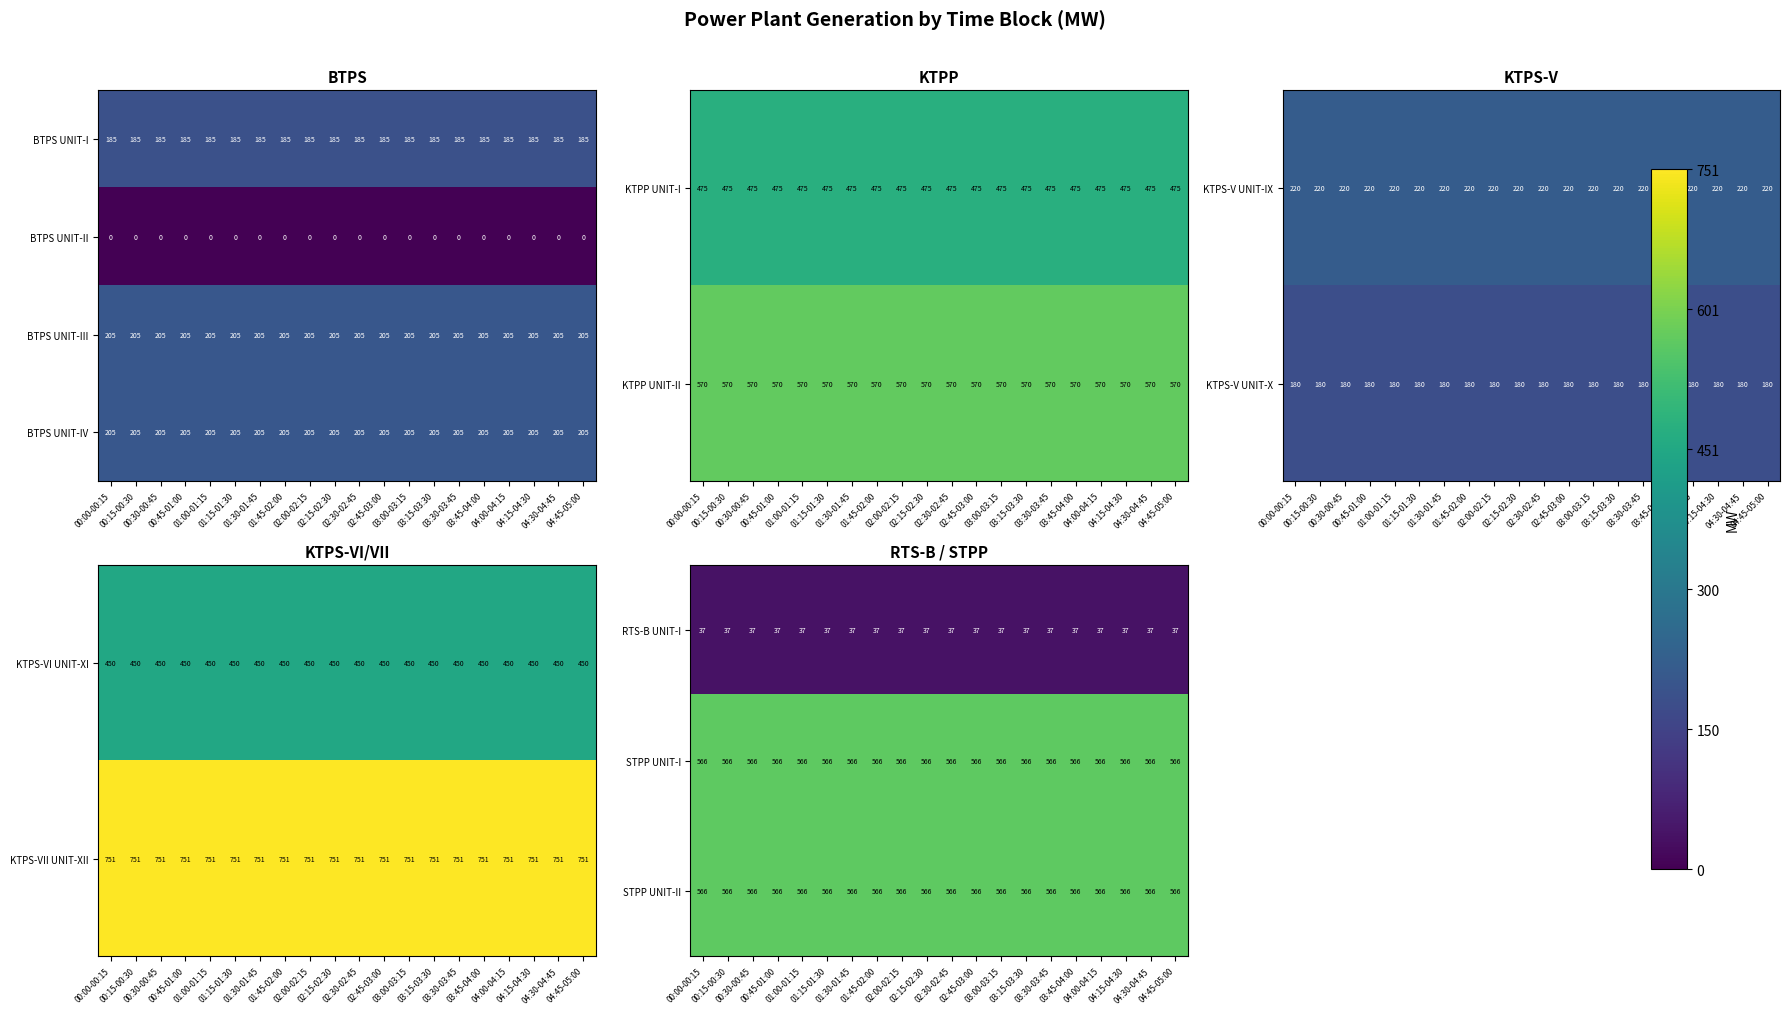

At which category is the sum across all series the highest?

00:00-00:15